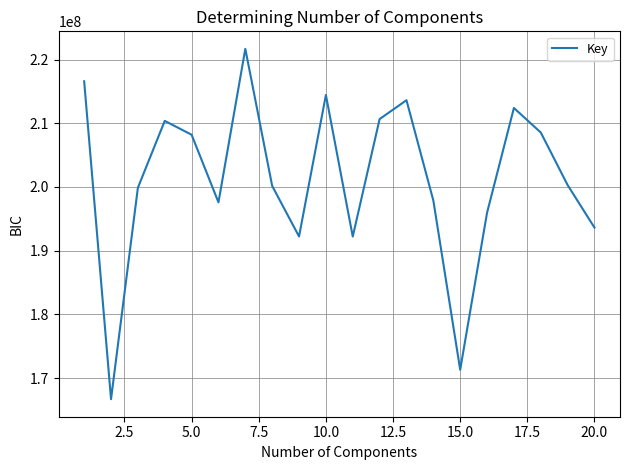

What is the average value?

201216286